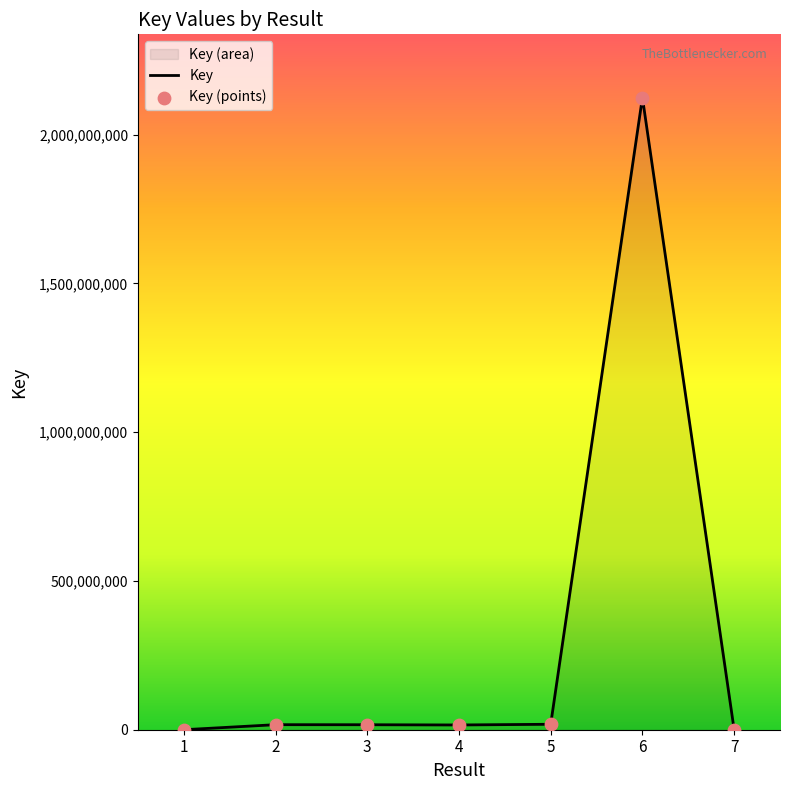

Approximately how many times larger is the value at 4 compared to 3?

1.0